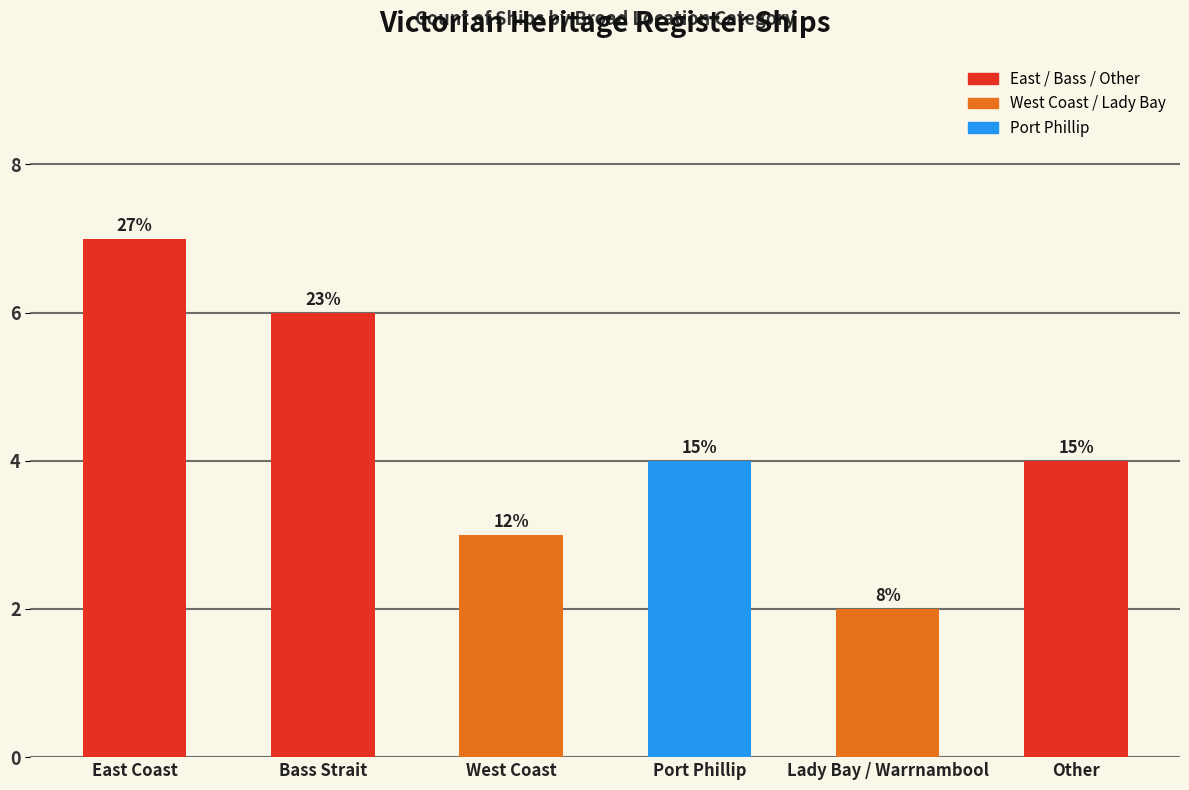

How many values are between 3 and 6?

4